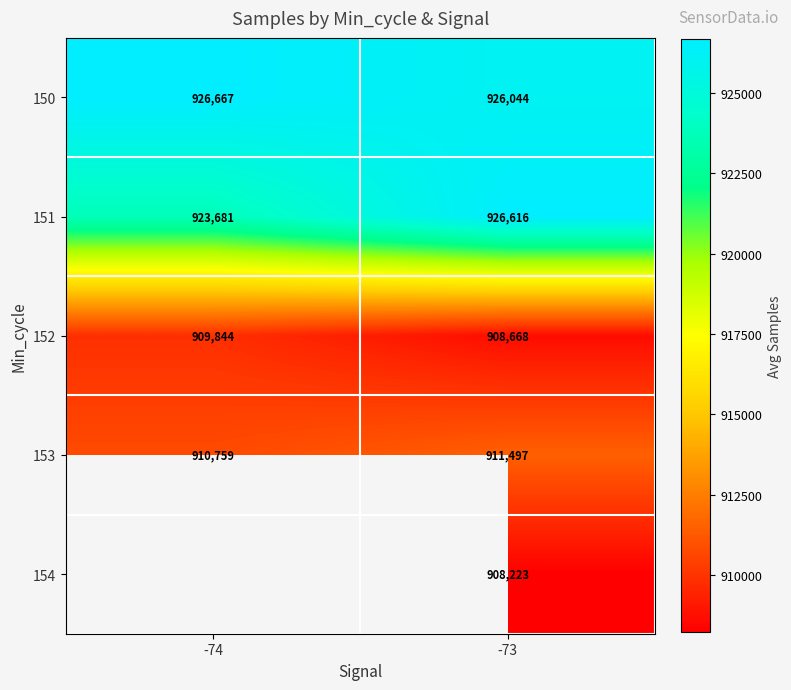

What is the difference between the highest and lowest values at -74?

16823.0